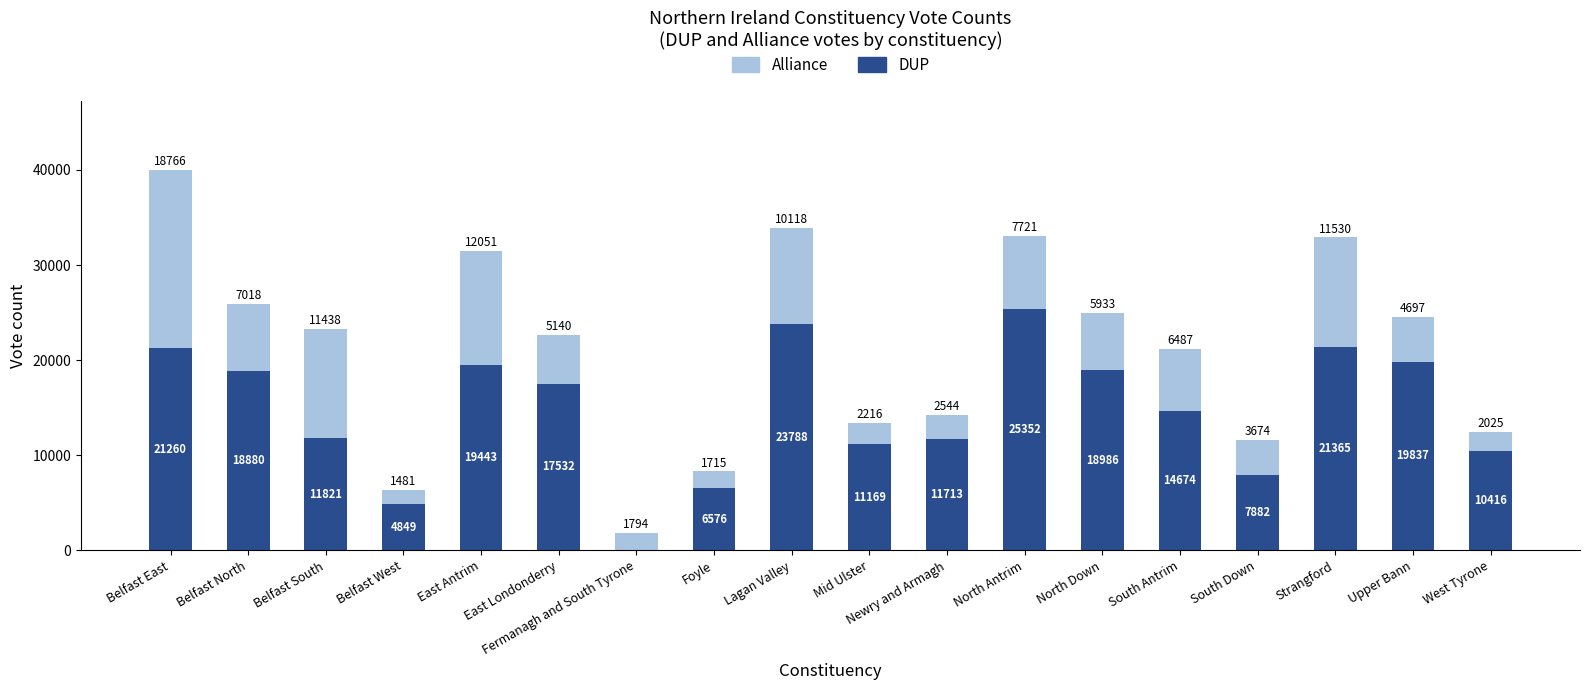

What is the highest value of the DUP series?

25352